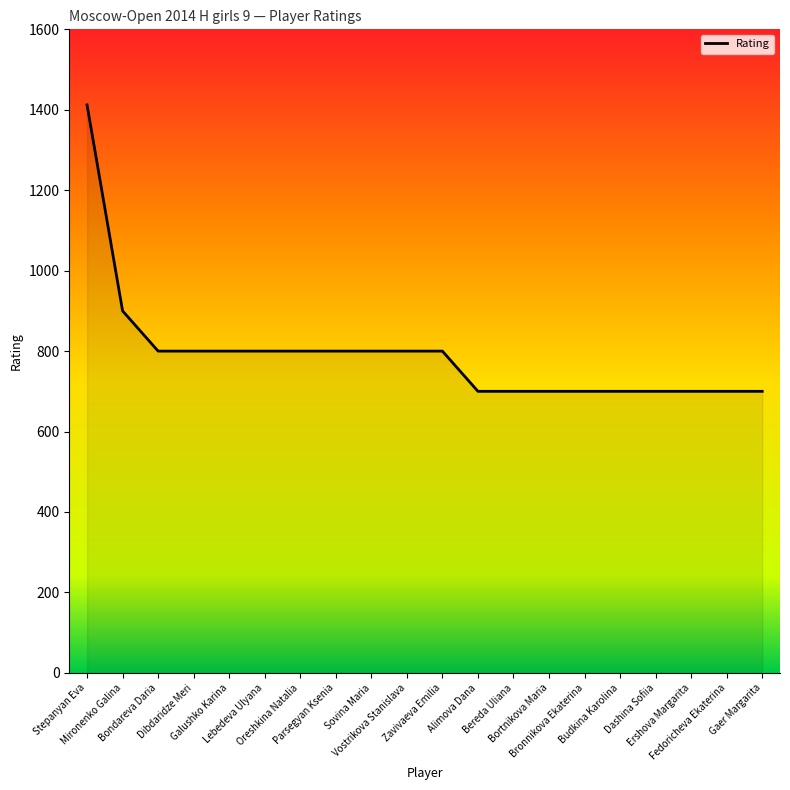

What is the minimum value shown in the chart?

700